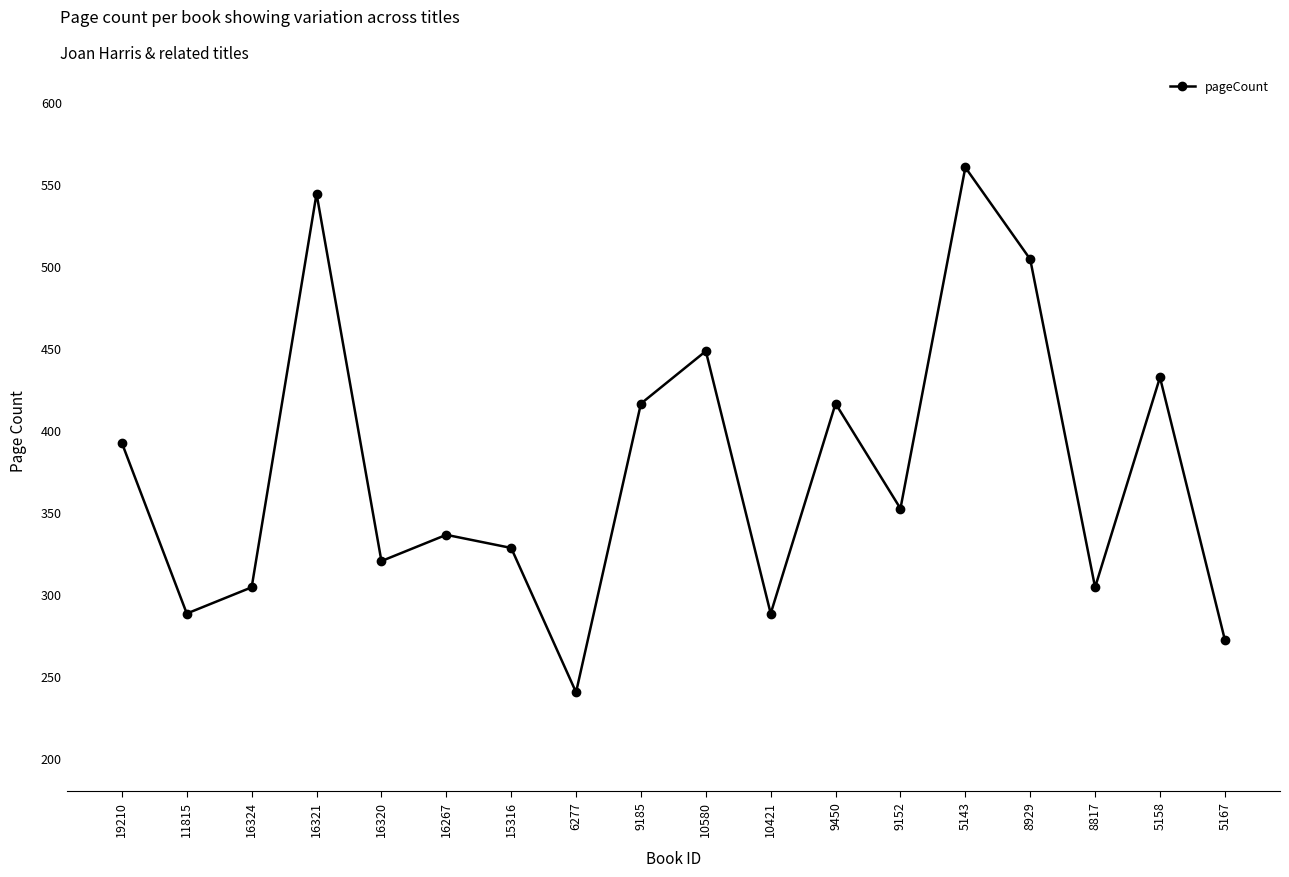

What is the average value?

375